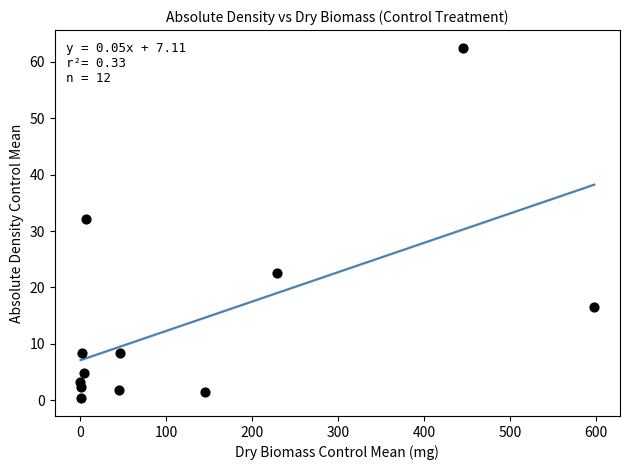

What is the range of Y values (max minus min)?

62.2